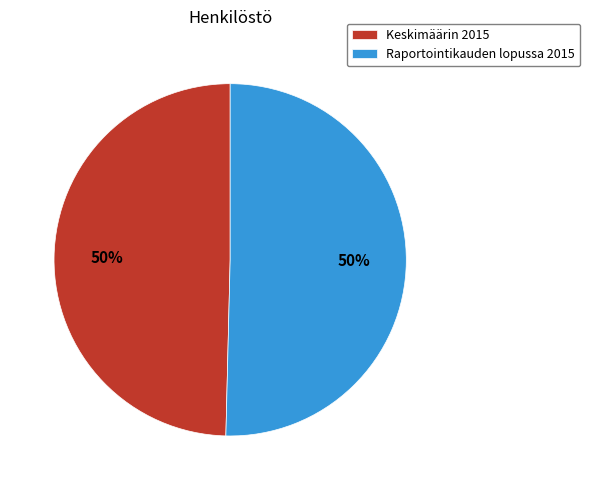

True or false: Keskimäärin 2015 accounts for 50% of the total.

True